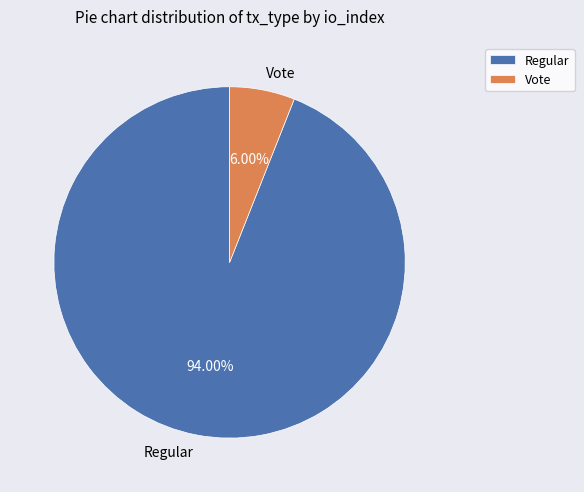

Is it true that Vote is 15% of the pie?

False